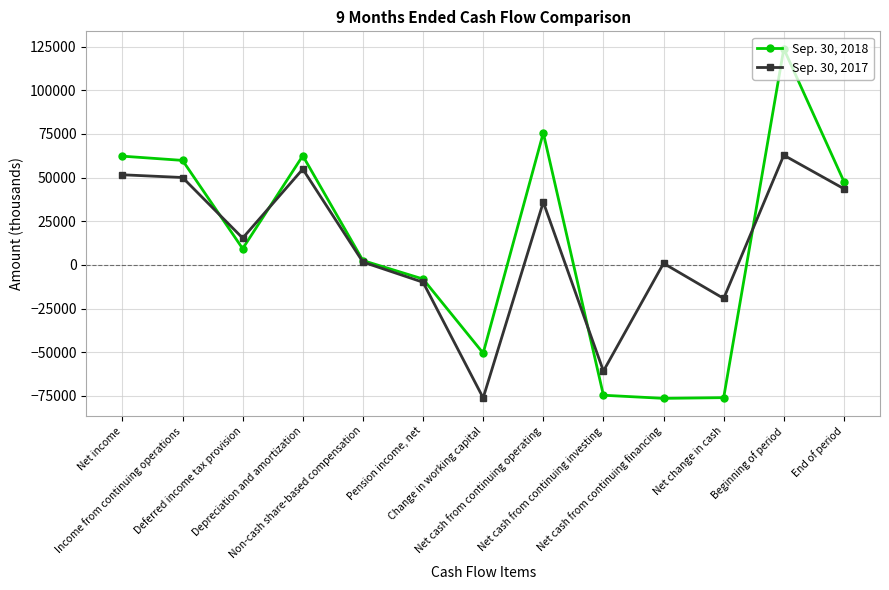

At how many categories does at least one series exceed 13963?

7